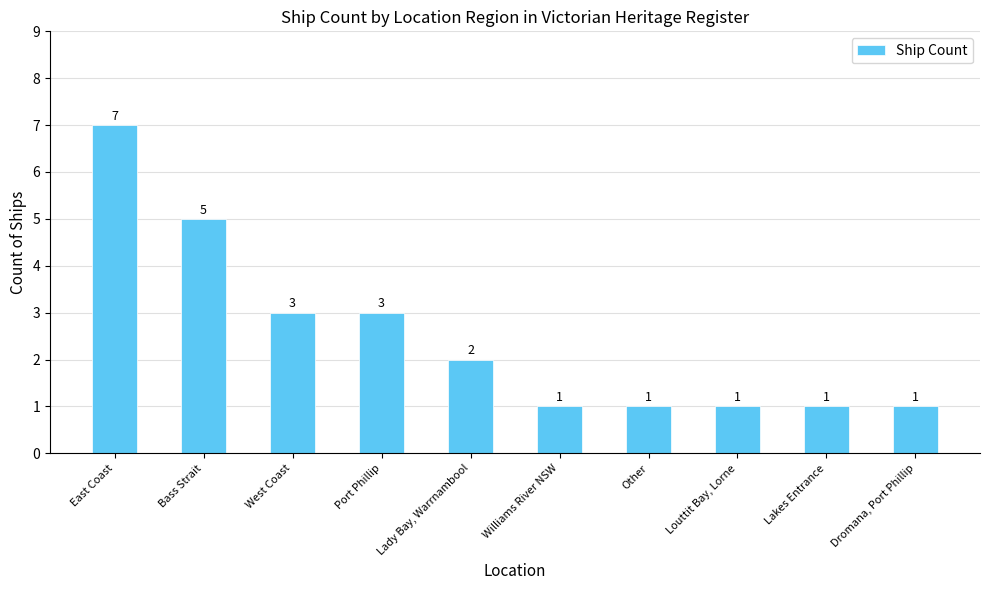

What is the difference between the second highest and second lowest values?

4